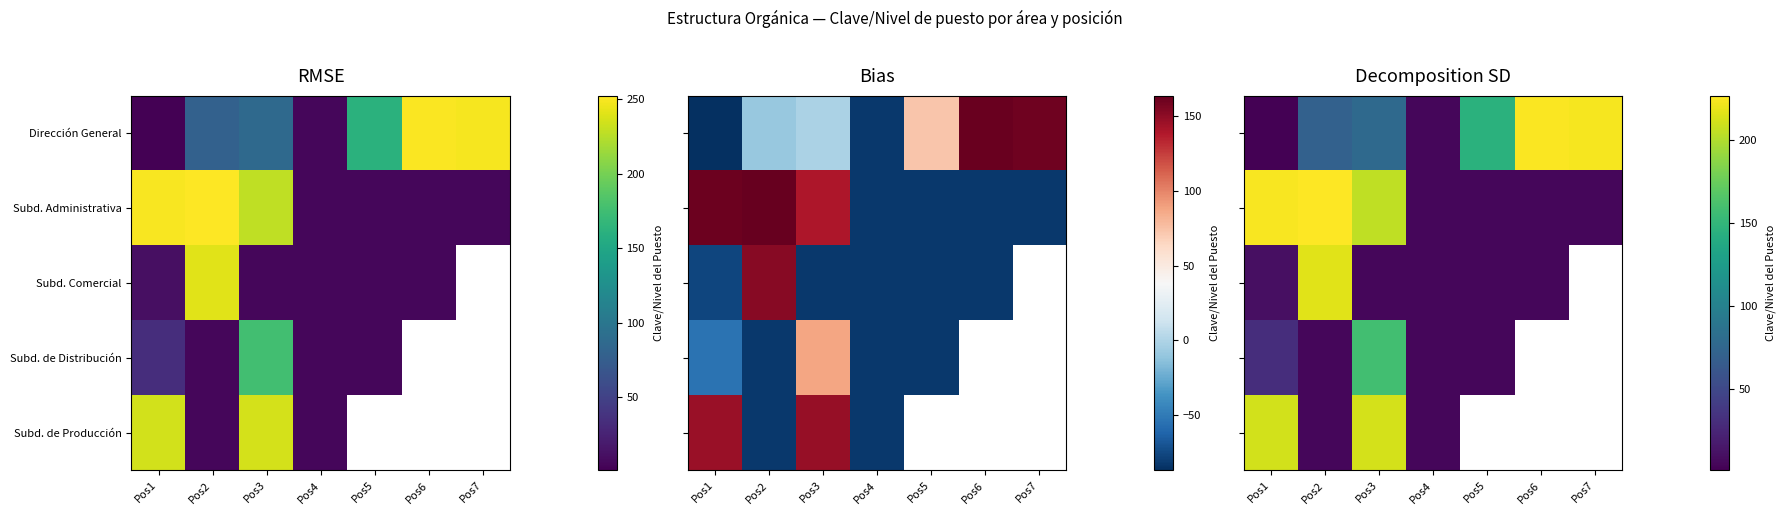

How many series are shown in this chart?

5